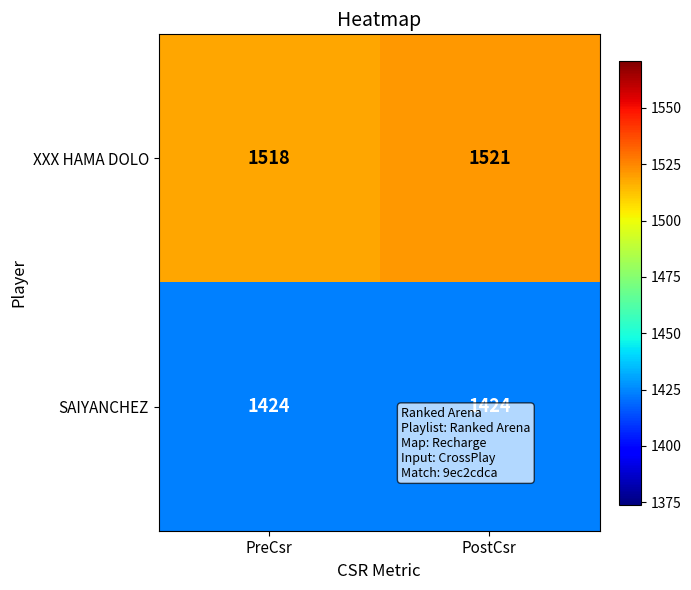

What is the sum of all XXX HAMA DOLO values?

3039